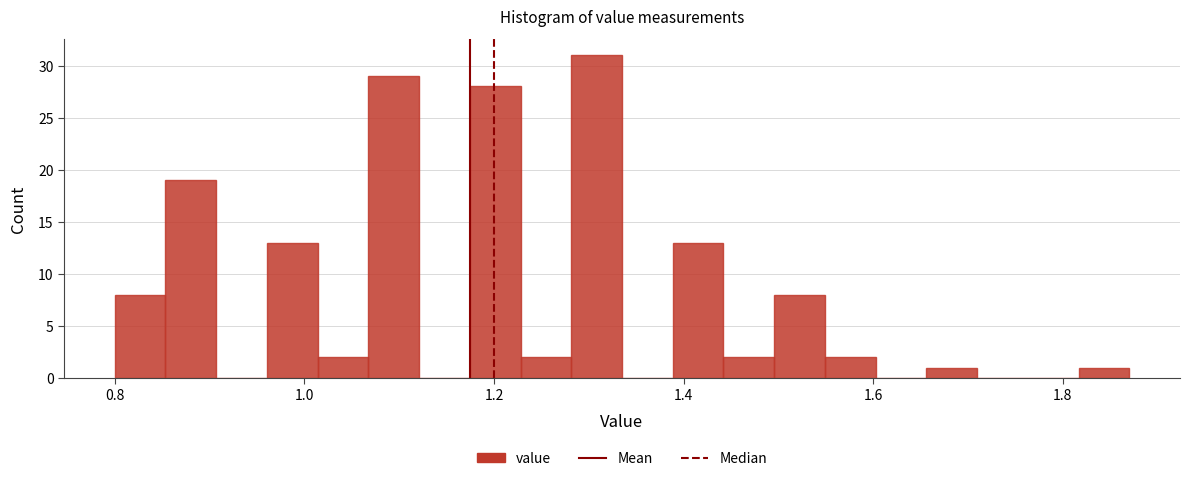

Read against the x-axis, roughly where is the centre of the tallest bar?

1.30